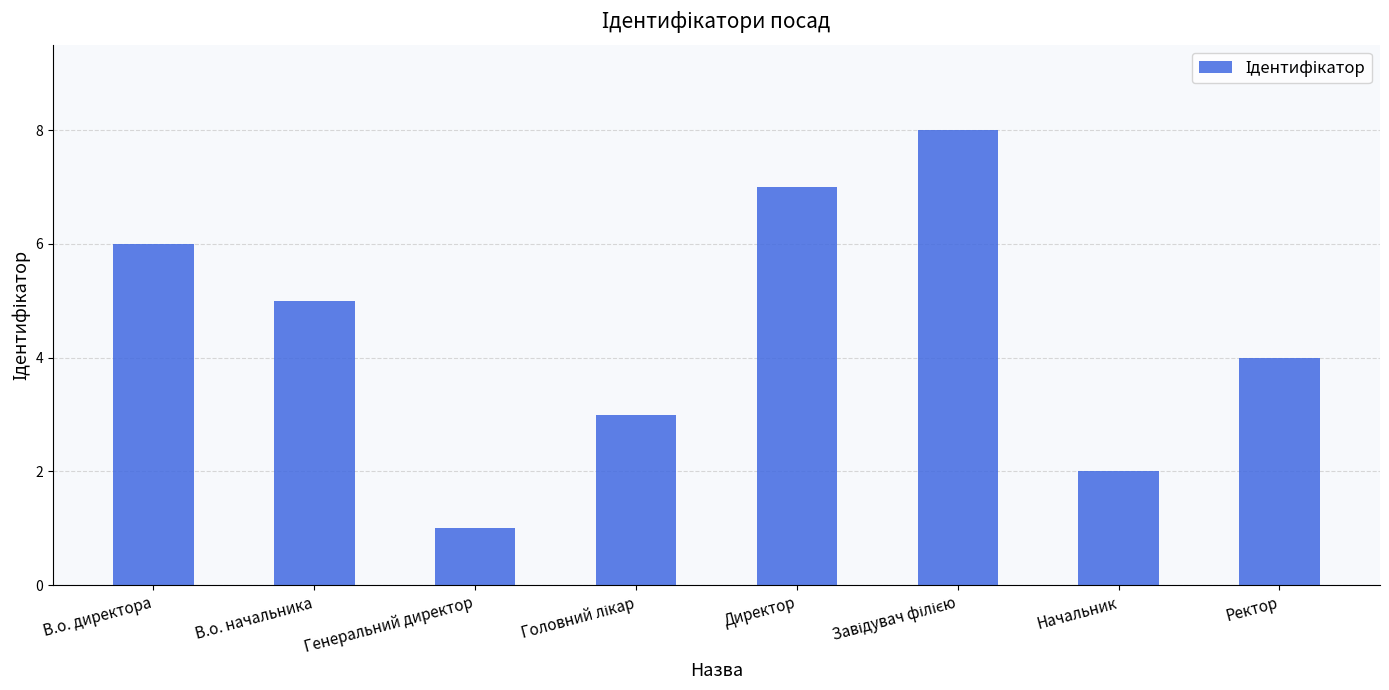

Between Генеральний директор and Ректор, which is larger?

Ректор